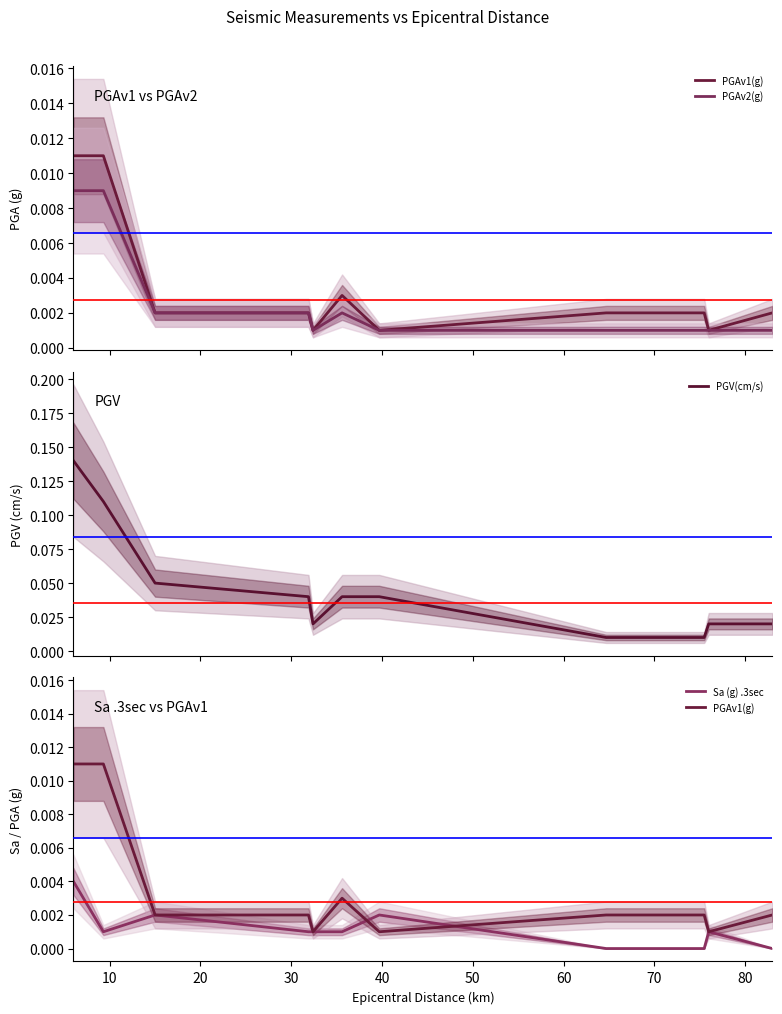

Which series has the largest range (max minus min)?

PGV(cm/s)